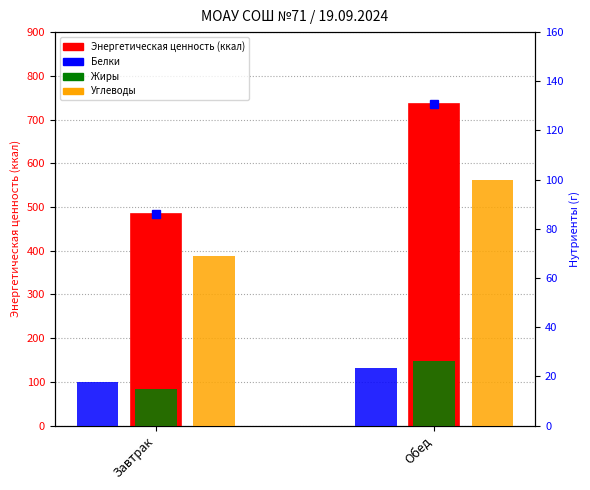

At which label is Жиры closest to 20?

Завтрак